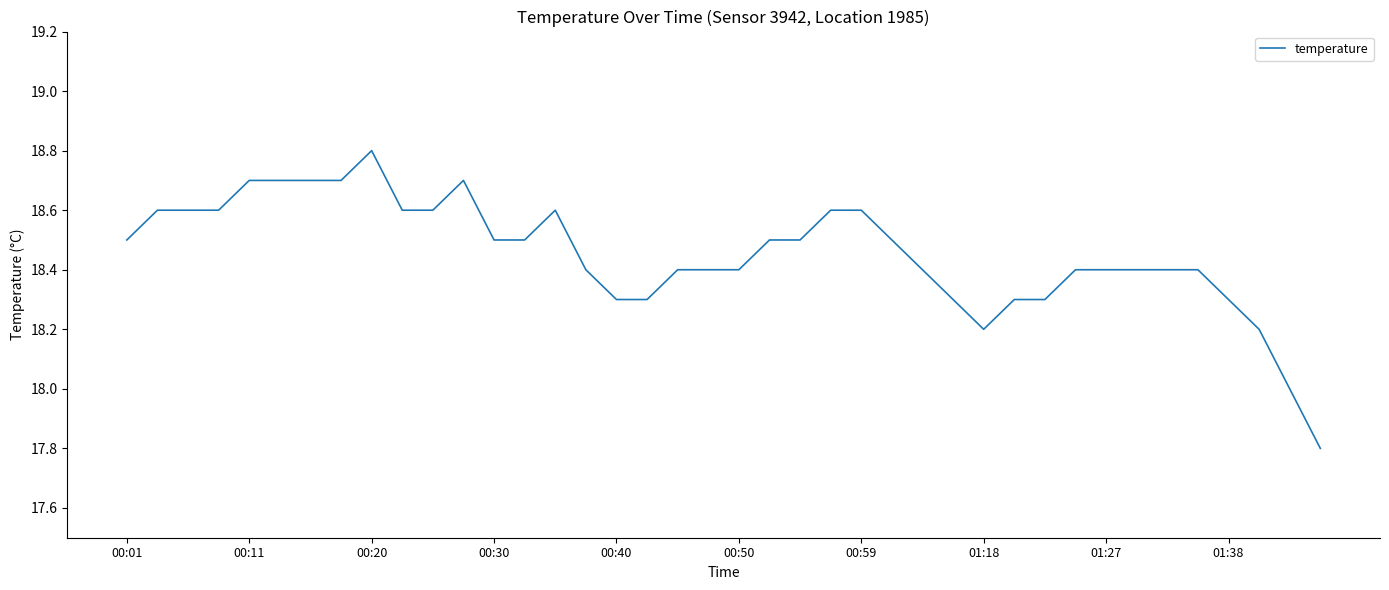

What is the greatest value displayed?

18.8